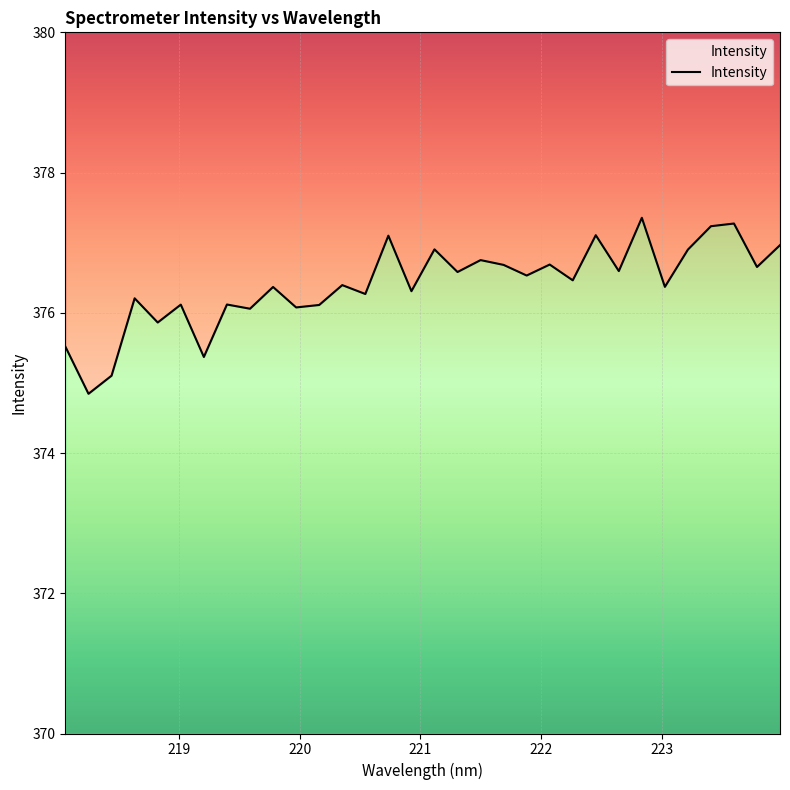

How many points are lower than both their immediate neighbors (excluding endpoints)?

13